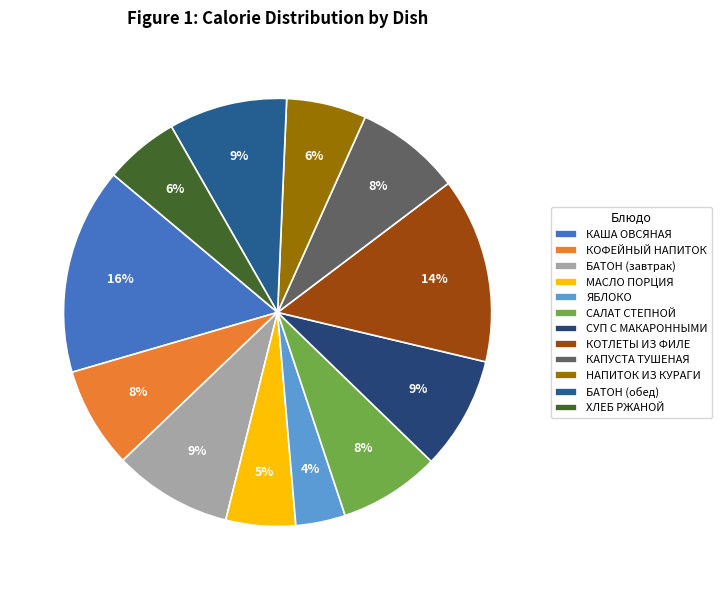

To the nearest percent, what is the average slice percentage?

8%